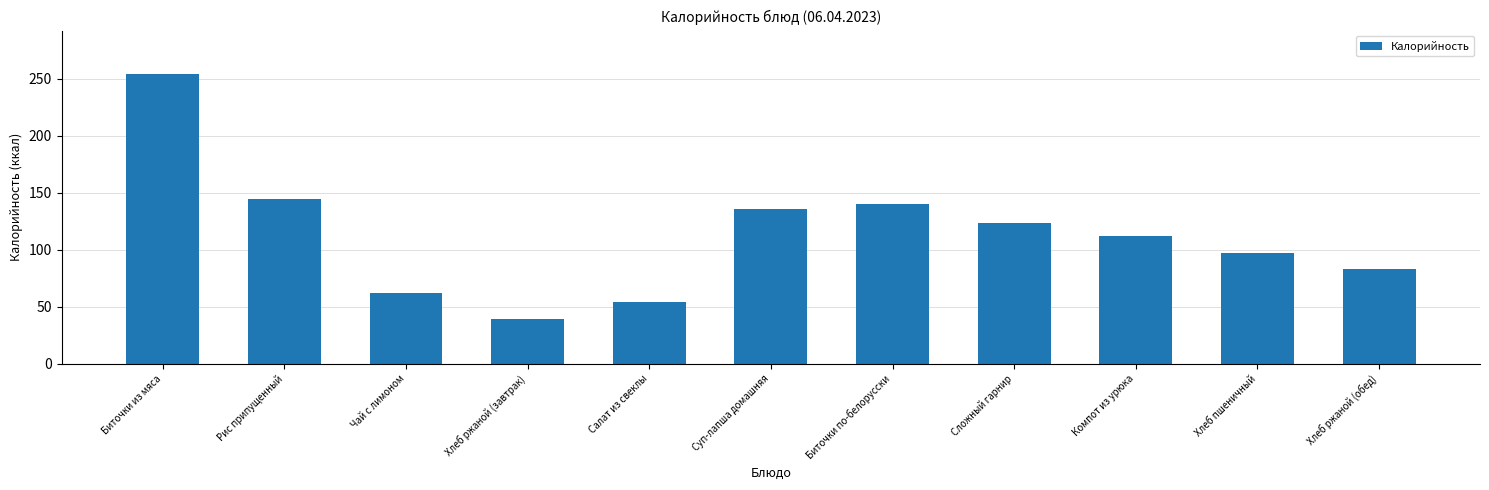

How many distinct data groups are displayed?

1